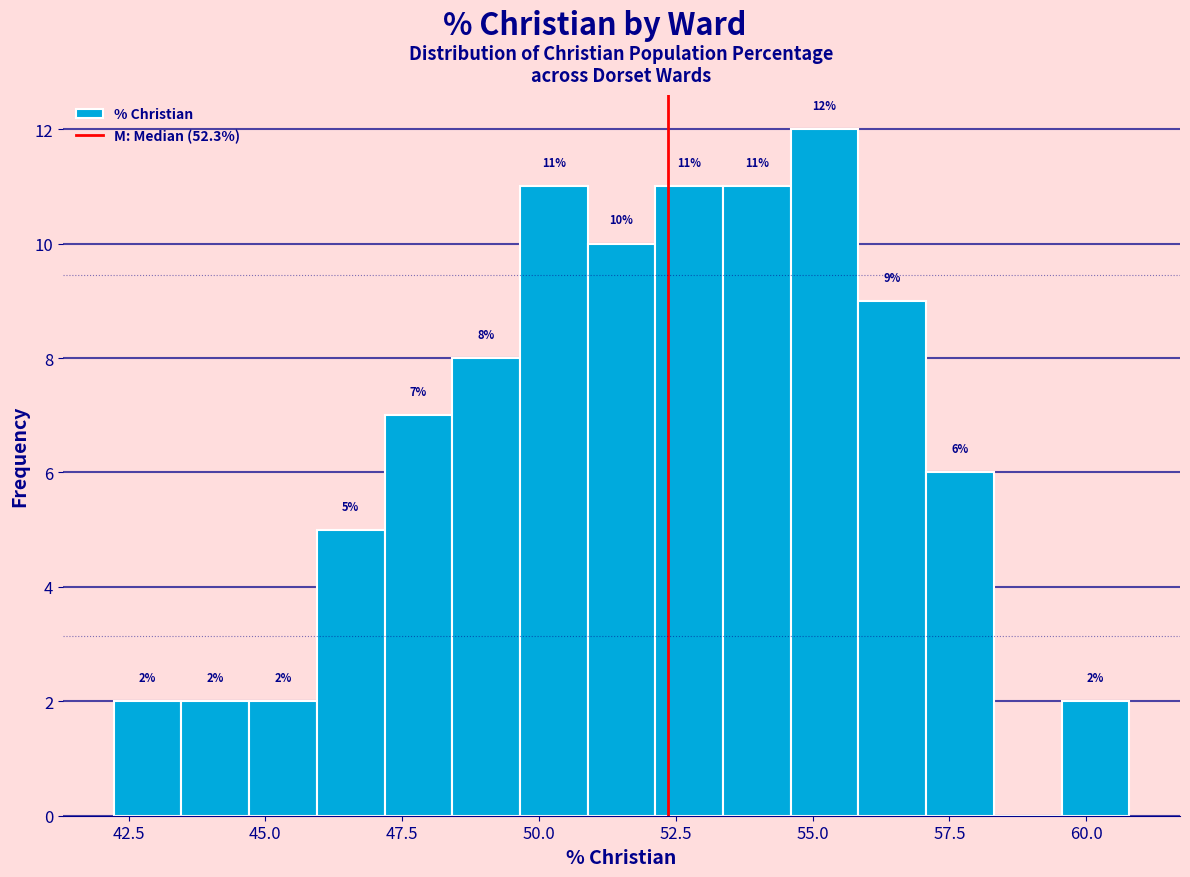

Read against the x-axis, roughly where is the centre of the tallest bar?

55.0